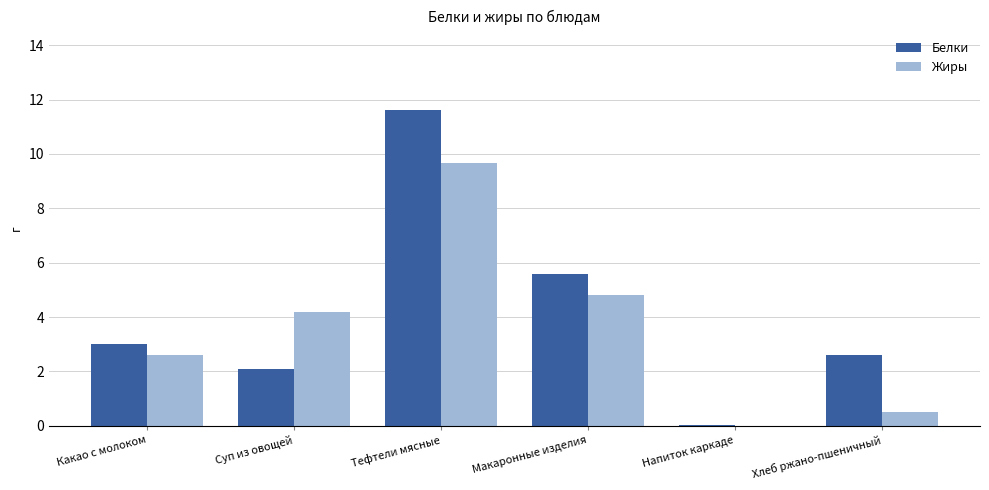

What is the average value of the Жиры series?

3.6